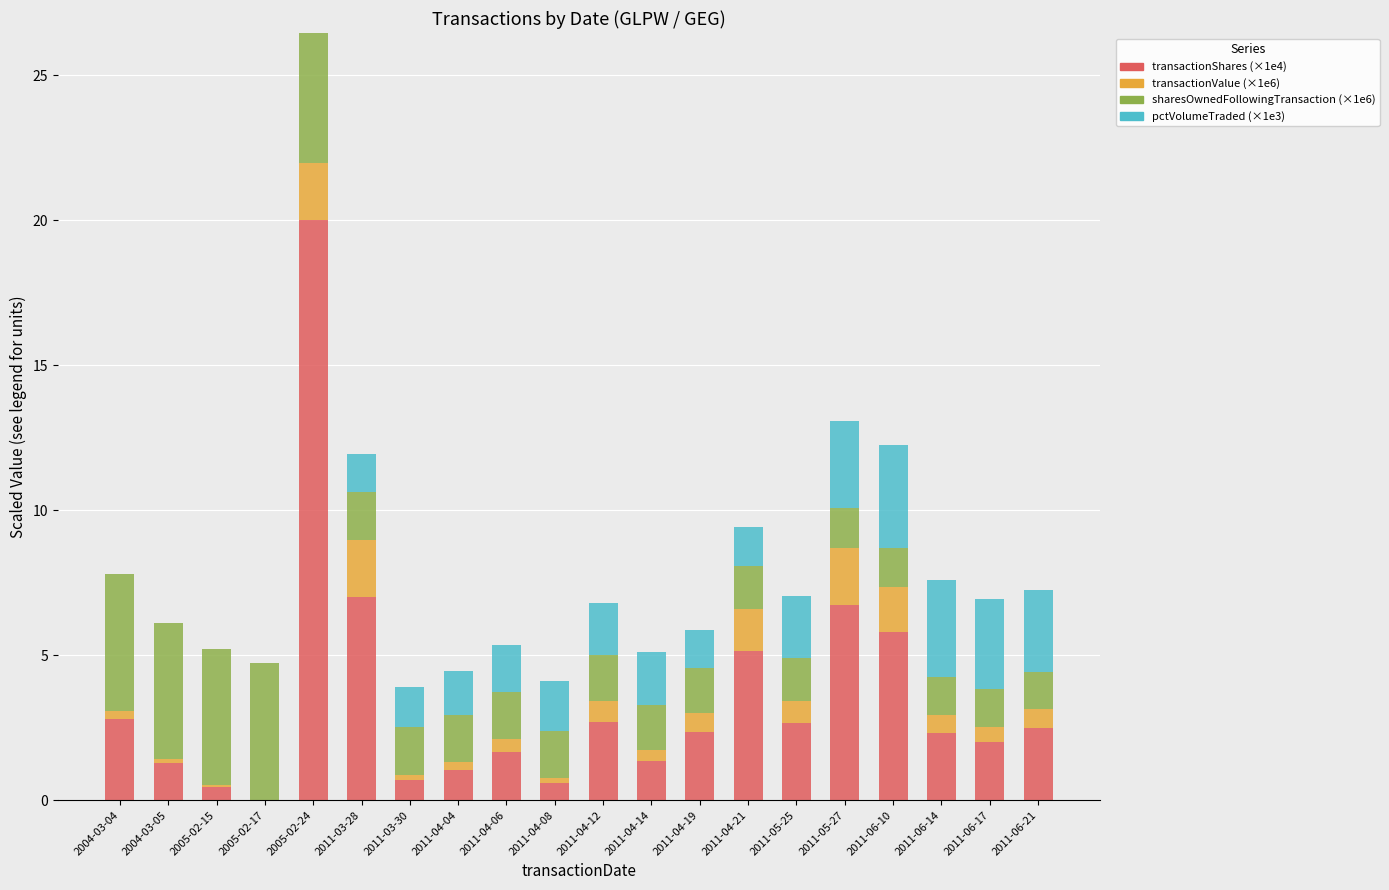

At which category is the sum across all series the highest?

2005-02-24